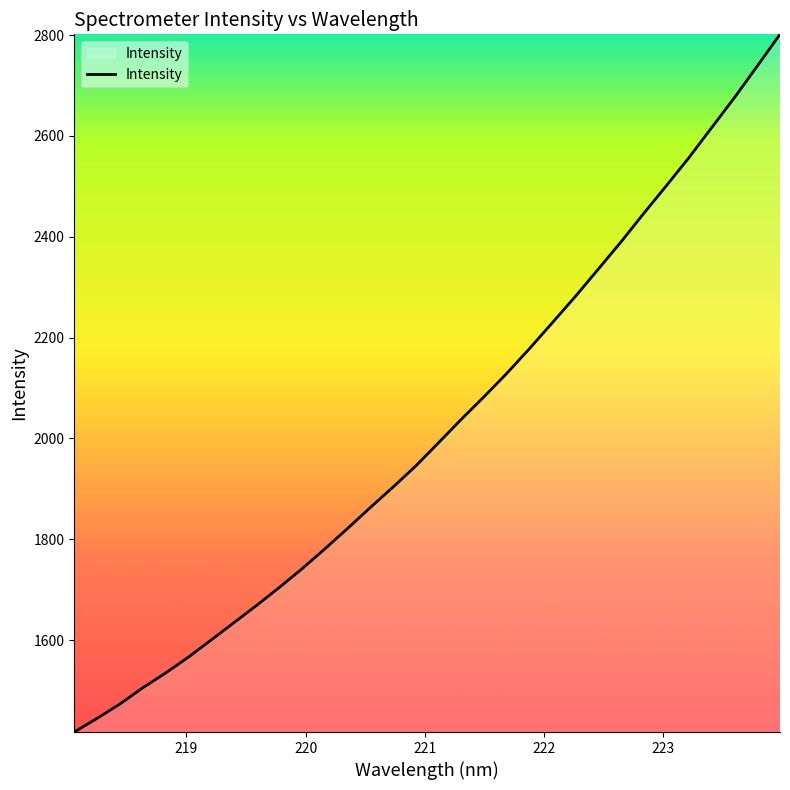

What is the difference between the maximum and minimum values?

1384.0